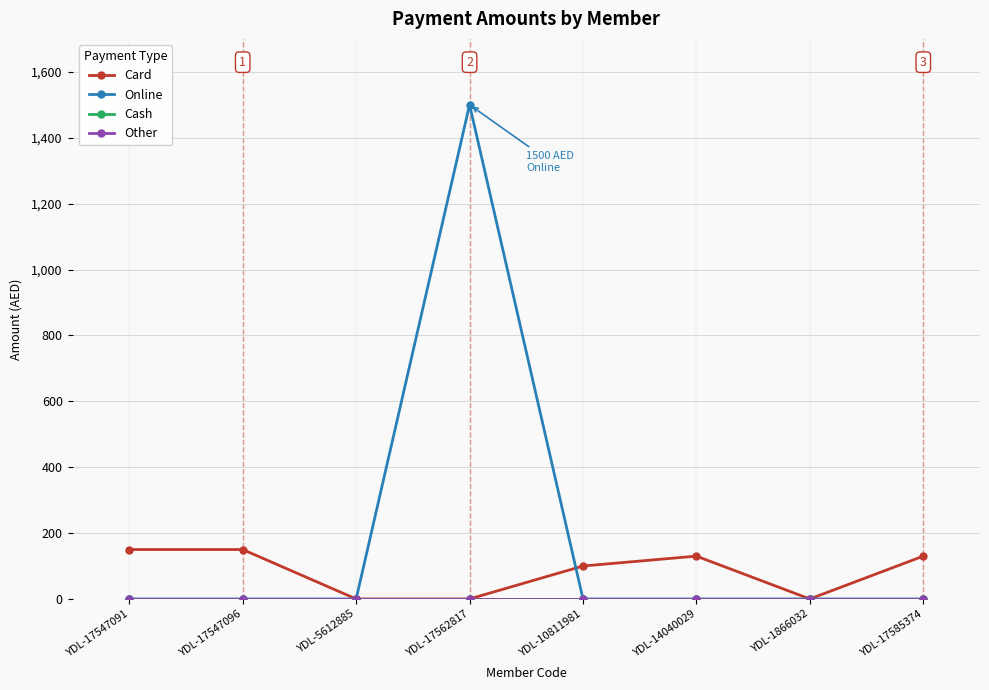

Does the chart have visible grid lines?

Yes